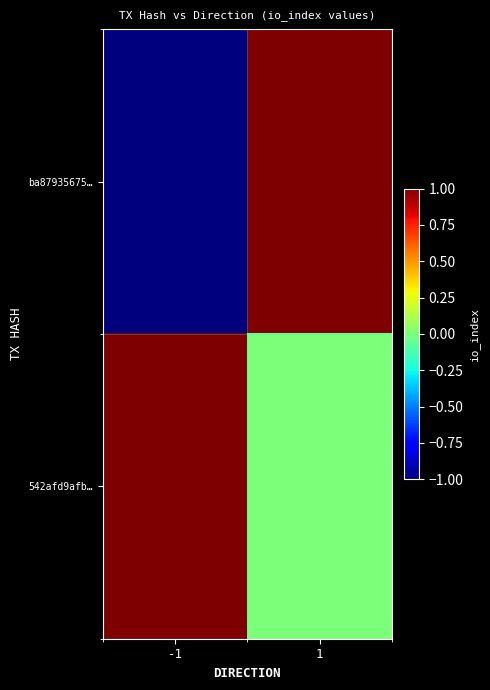

Rank the series by their average value, from highest to lowest.

542afd9afb…, ba87935675…